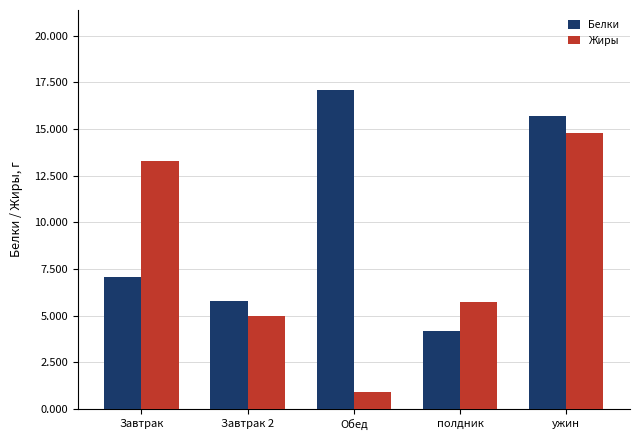

At which category is the sum across all series the highest?

ужин